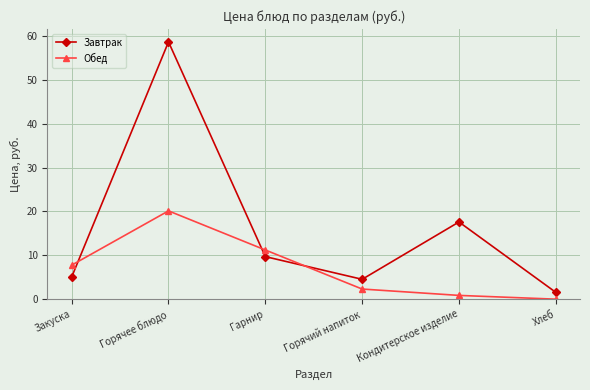

What is the label of the 4th point from the right?

Гарнир